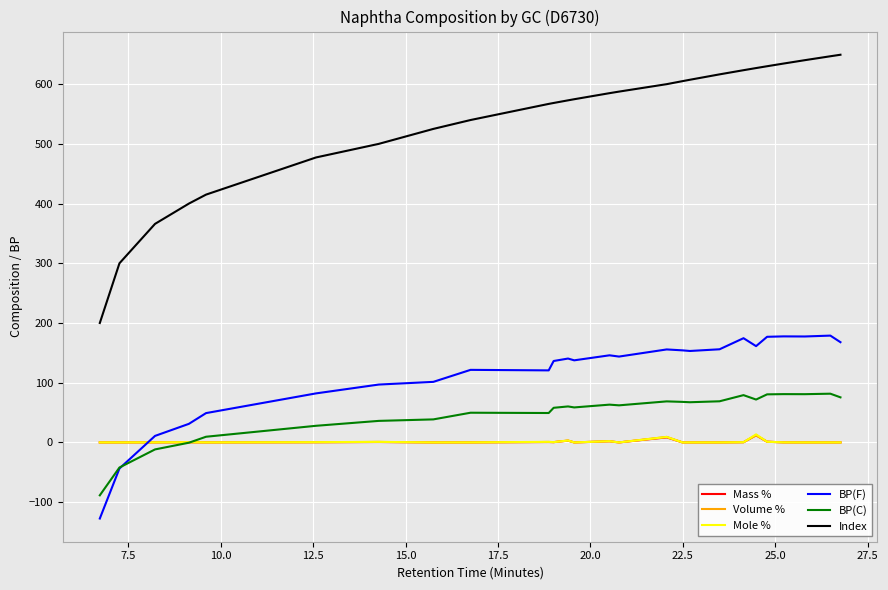

Which series has the largest range (max minus min)?

Index